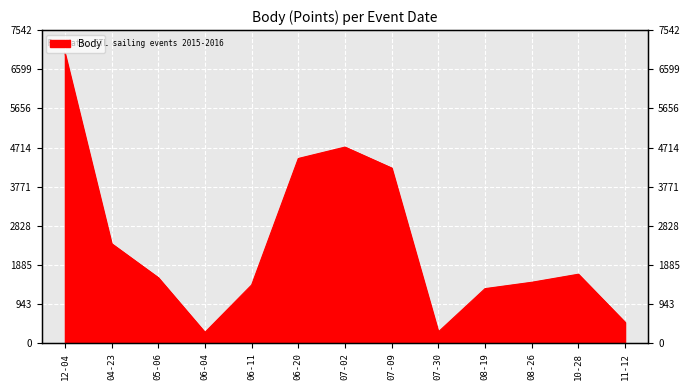

The chart shows a value of 508 at 11-12. True or false?

True